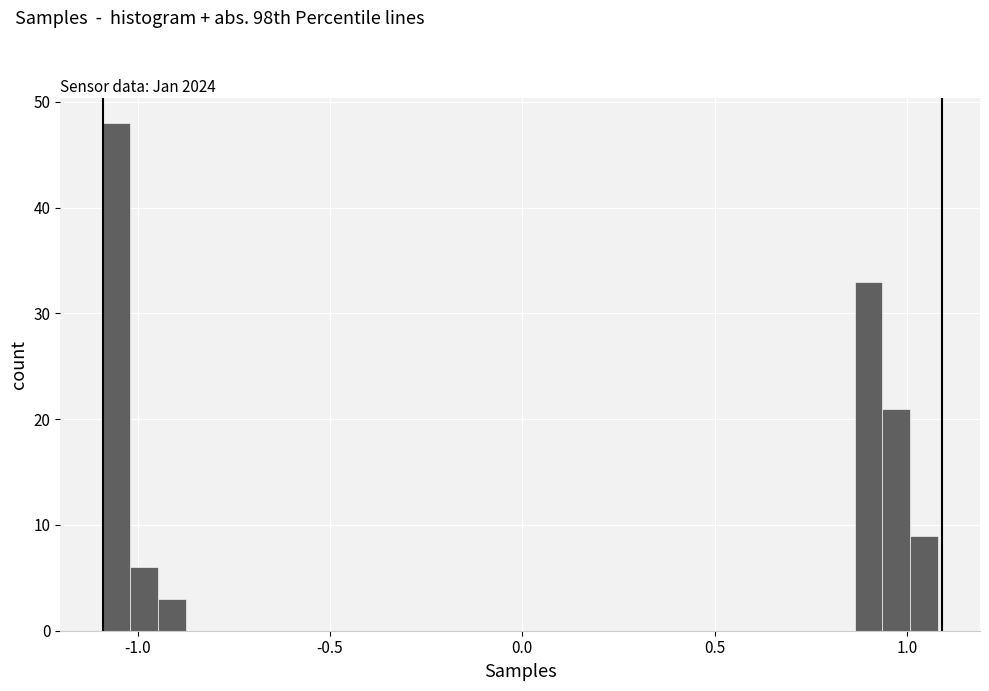

Around what value on the x-axis is the tallest bar? Give the approximate position of its centre, as read against the axis.

-1.05